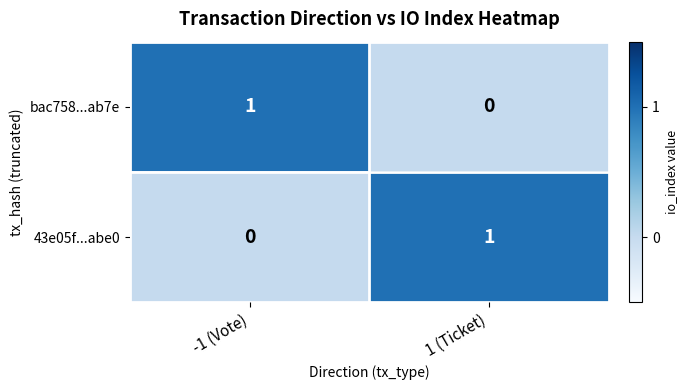

At which label does 43e05f...abe0 reach its minimum?

-1 (Vote)